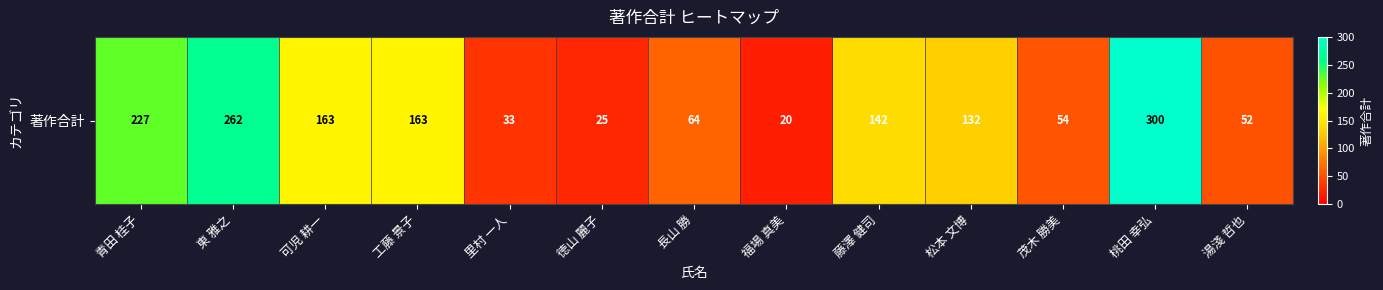

What is the difference between the values at 長山 勝 and 里村 一人?

31